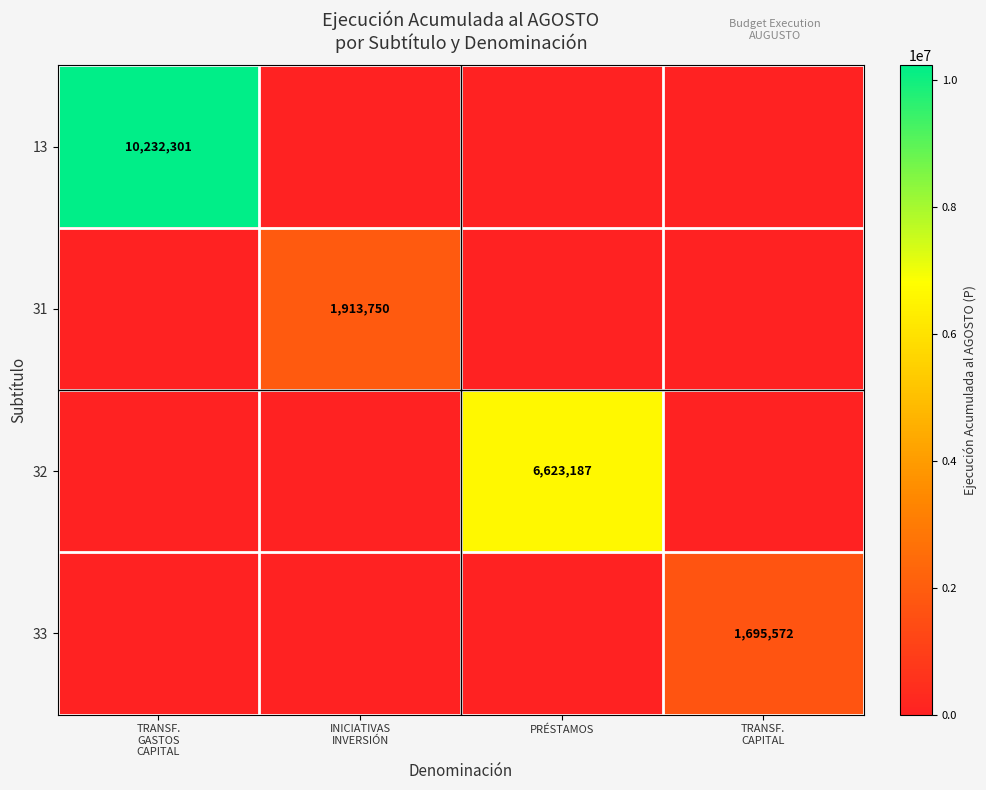

At how many categories does at least one series exceed 2870402?

2